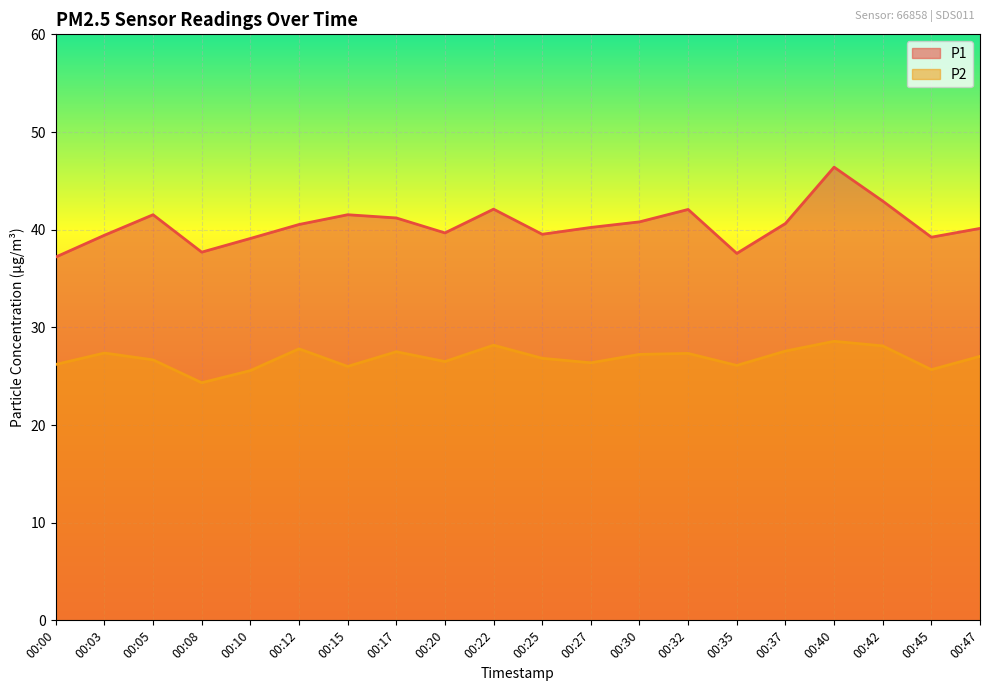

At which category does P1 reach its first local peak?

00:05